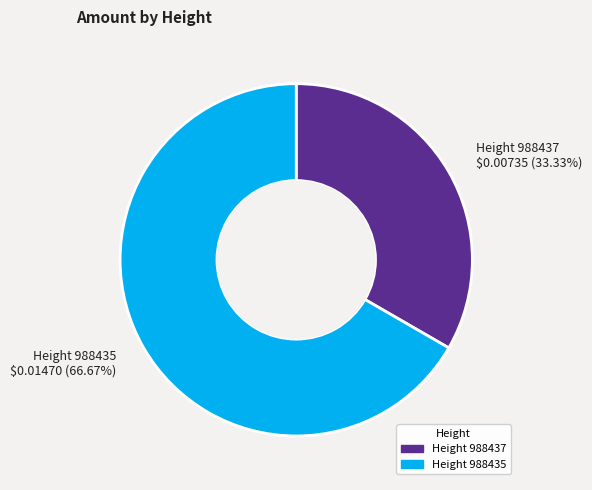

Between Height 988435 and Height 988437, which is larger?

Height 988435